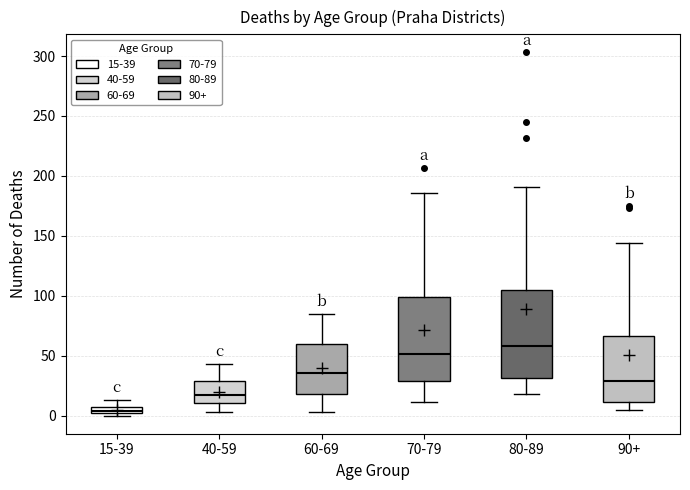

Where is the upper edge of the box for 80-89 on the y-axis? The values are not printed on the chart, so give them approximately, as read against the axis.

105